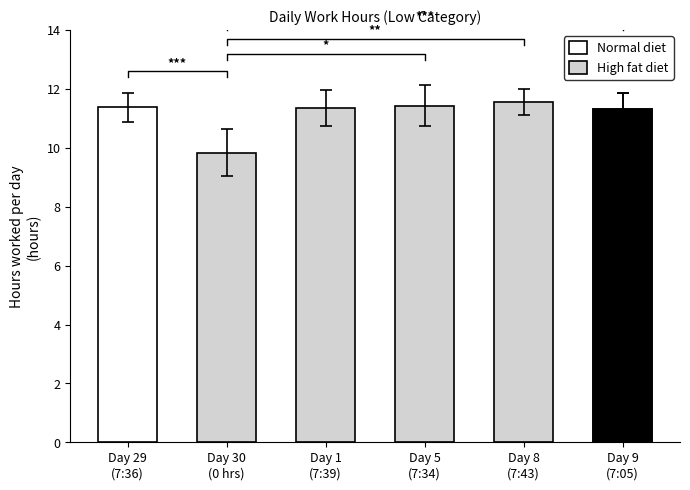

Are the bars grouped side by side (vs. stacked)?

Yes